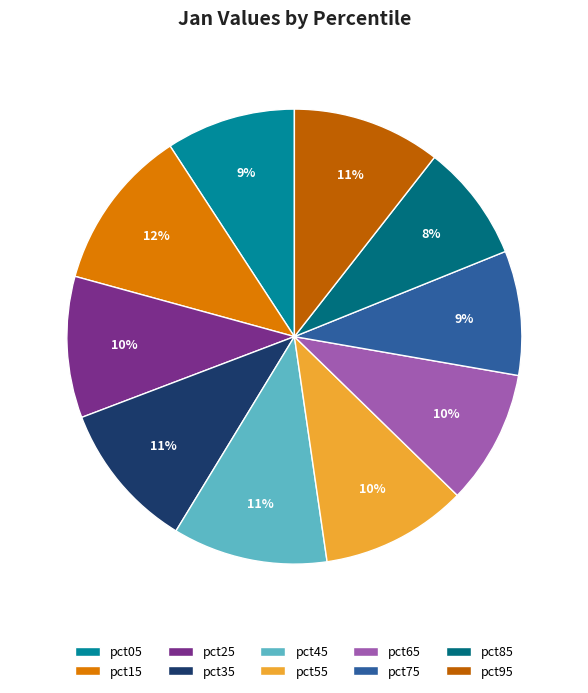

To the nearest percent, what is the combined percentage of pct45 and pct75?

20%